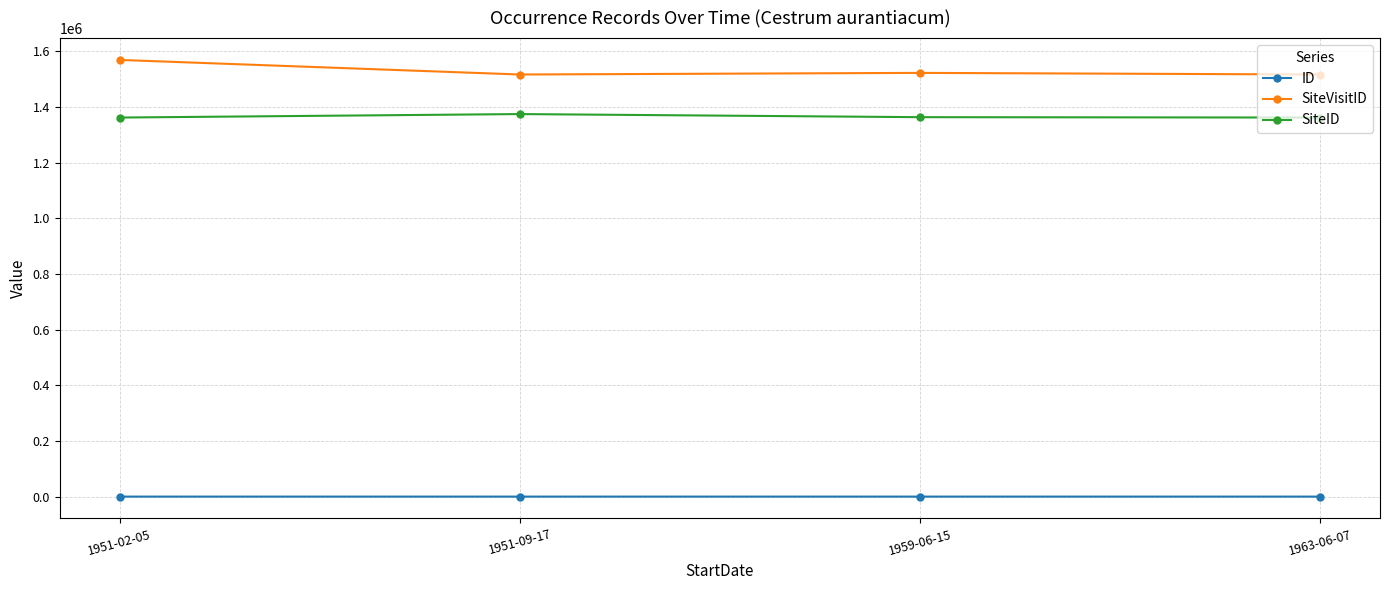

How many data points does each series have?

4